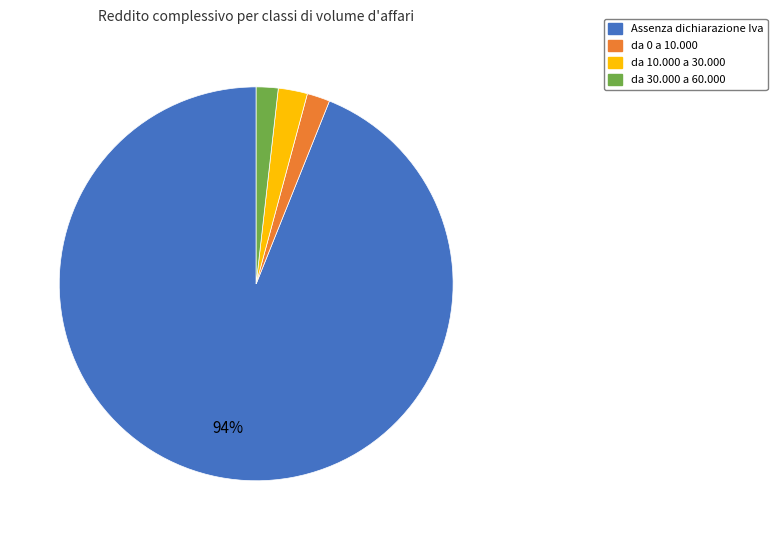

Is there a majority slice in this chart?

Yes